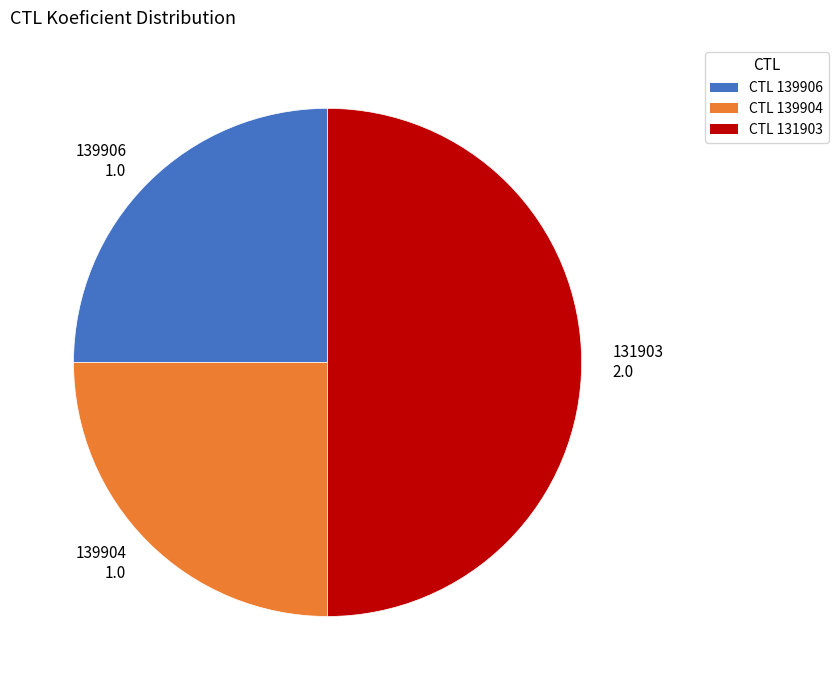

True or false: 131903 2.0 accounts for 50% of the total.

True